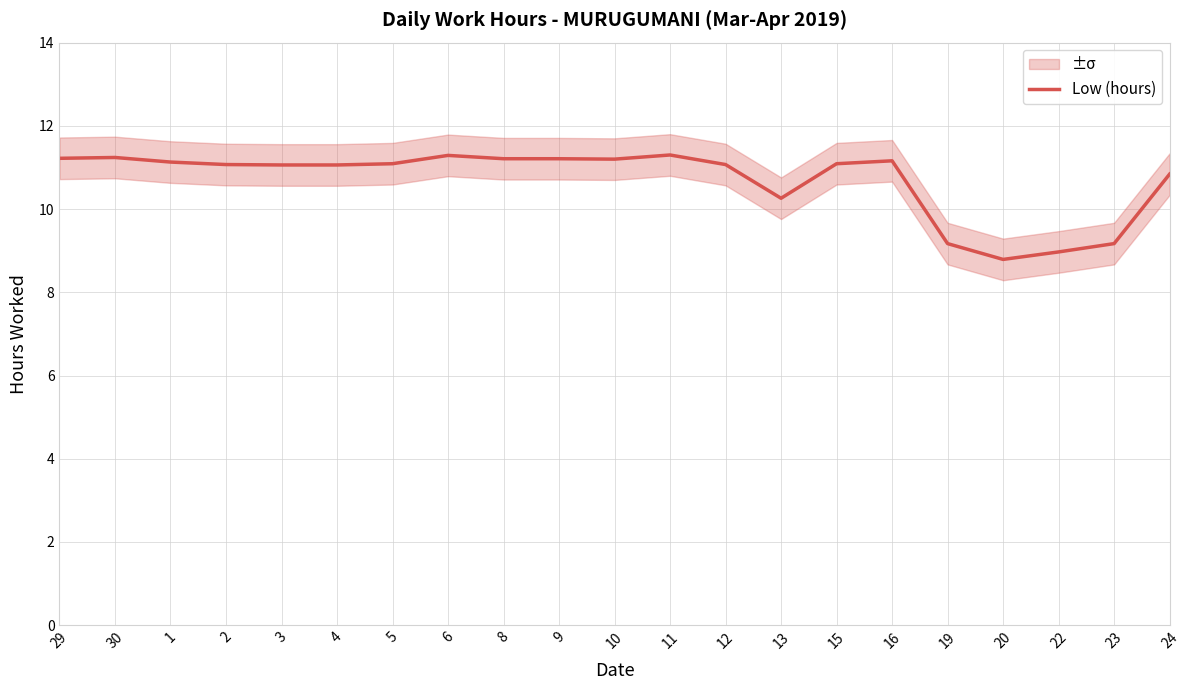

What is the label of the 4th point from the left?

2